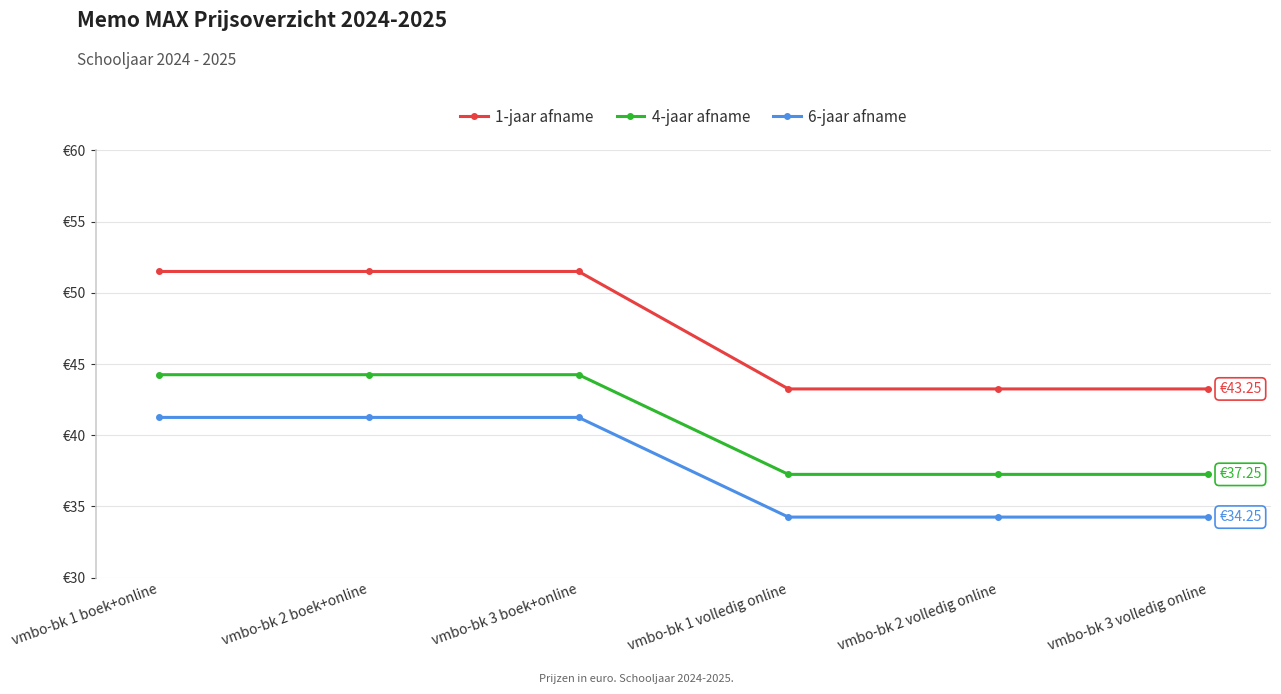

Reading right to left, what are all the values shown in this chart?

1-jaar afname: 43.2	43.2	43.2	51.5	51.5	51.5
4-jaar afname: 37.2	37.2	37.2	44.2	44.2	44.2
6-jaar afname: 34.2	34.2	34.2	41.2	41.2	41.2